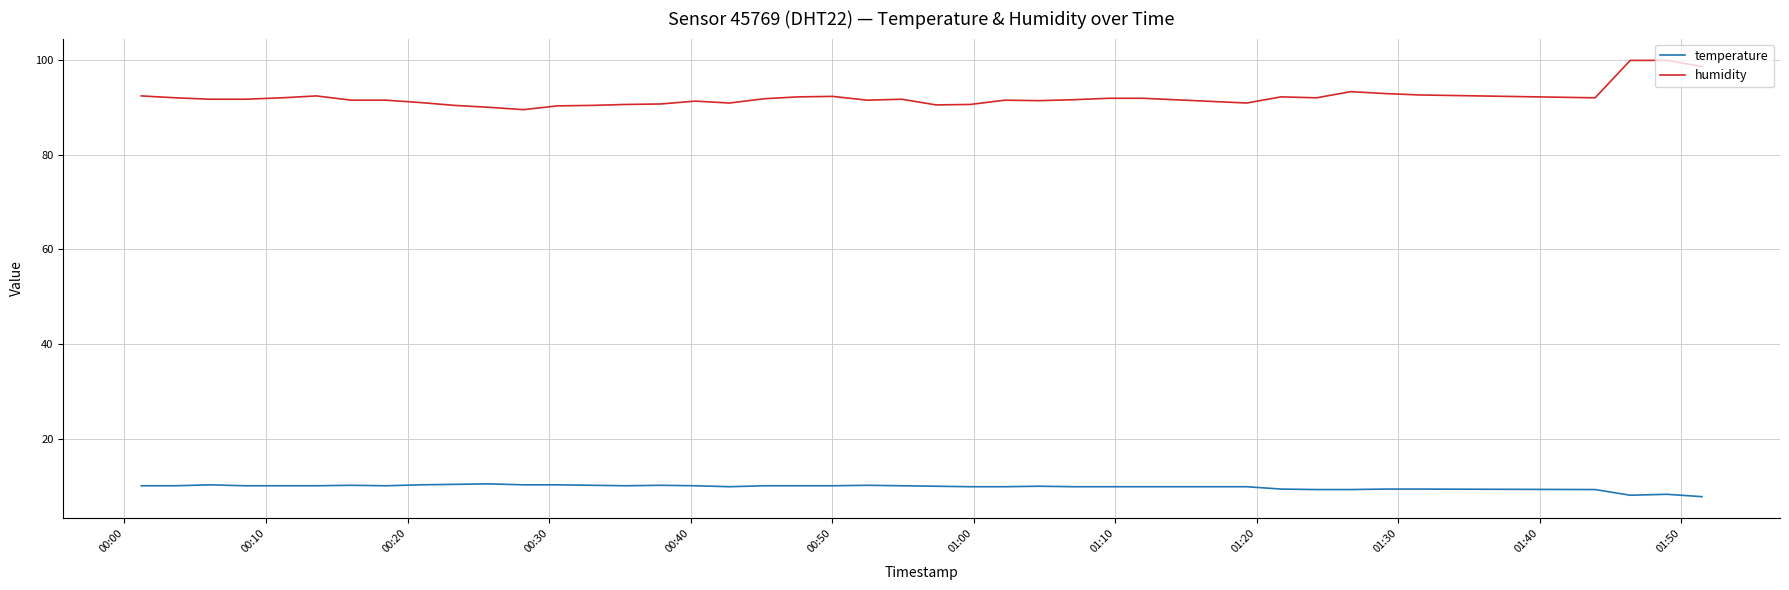

What is the difference between the maximum and minimum values in the humidity series?

10.4